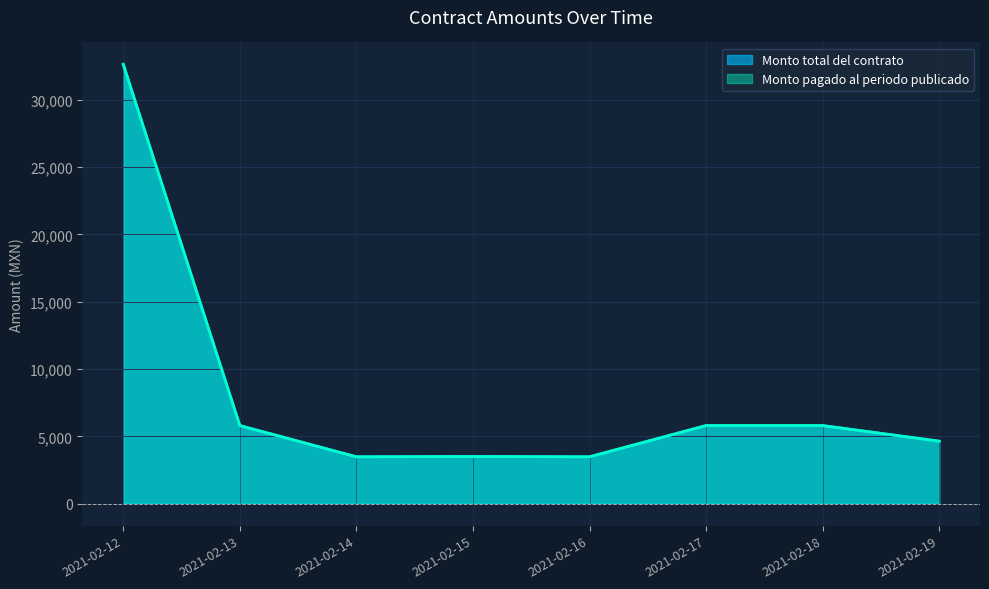

The Monto pagado al periodo publicado series shows 4789 at 2021-02-15. True or false?

False